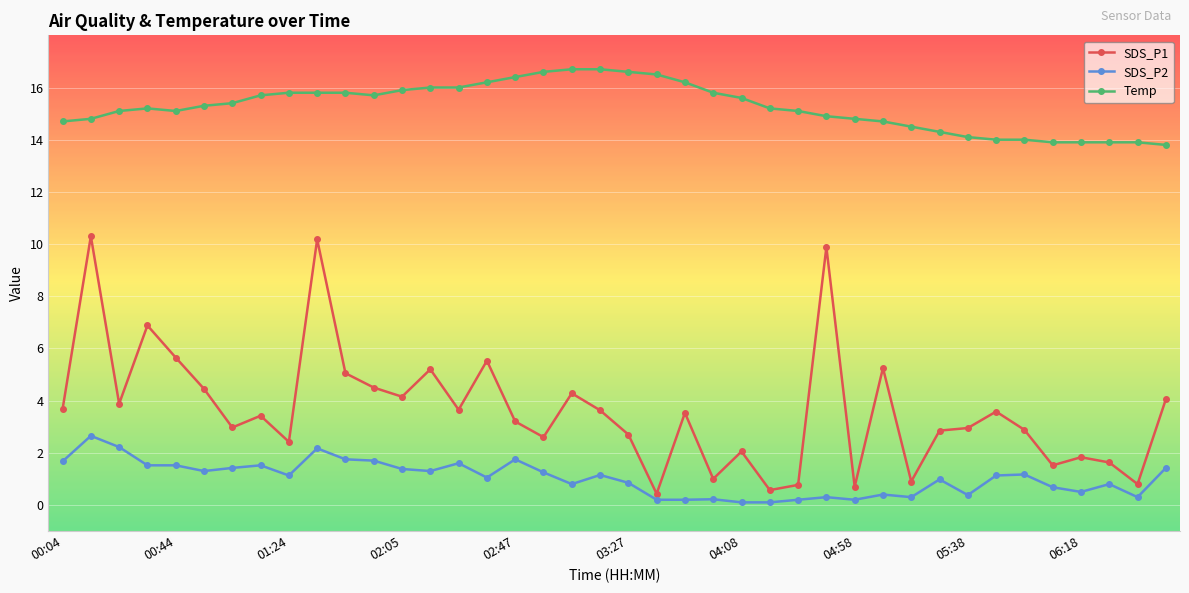

True or false: SDS_P1 and SDS_P2 cross at least once.

False